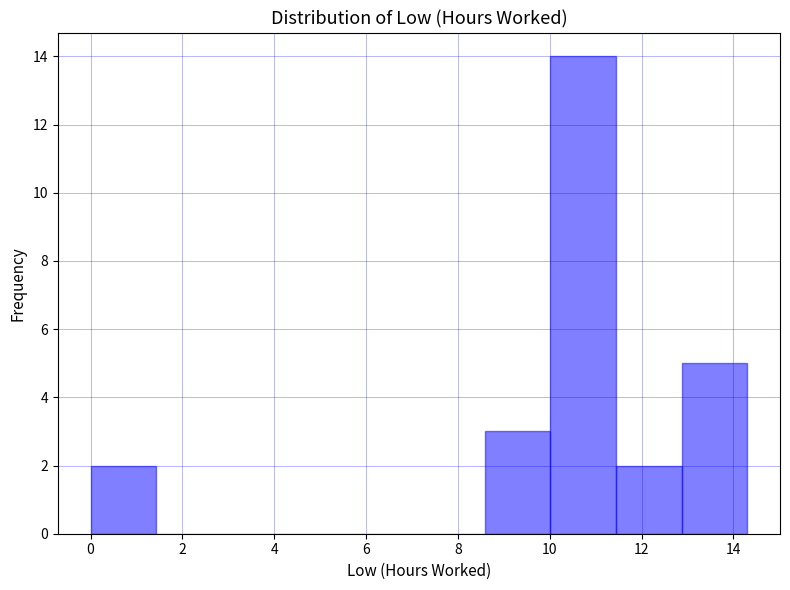

Over which range of the x-axis is the bar tallest?

10.0 to 11.4